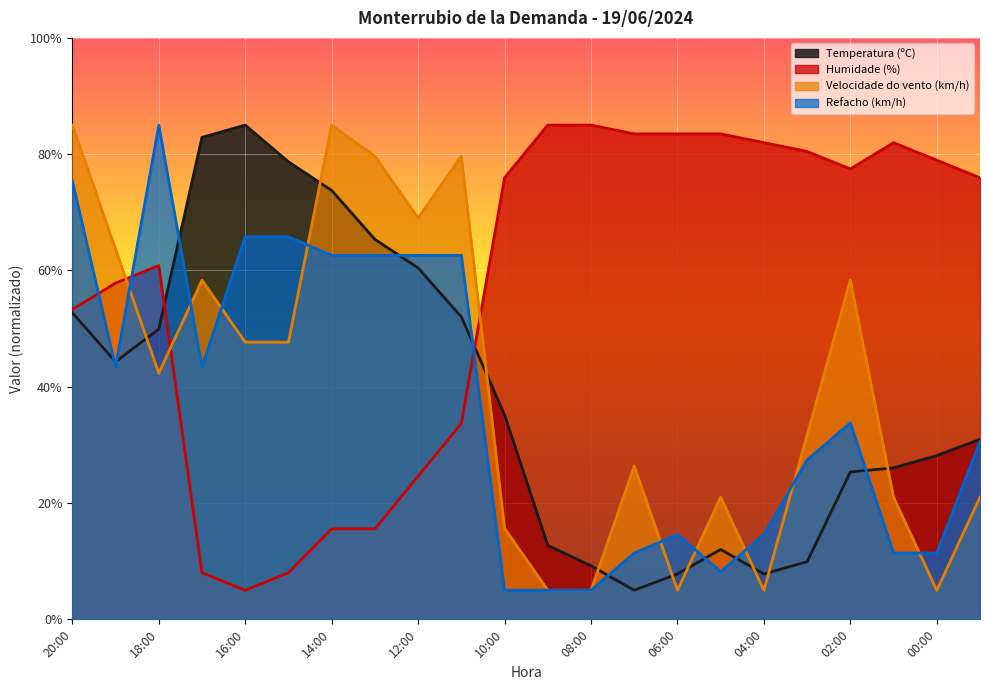

What is the label of the 2nd point from the left?

19:00